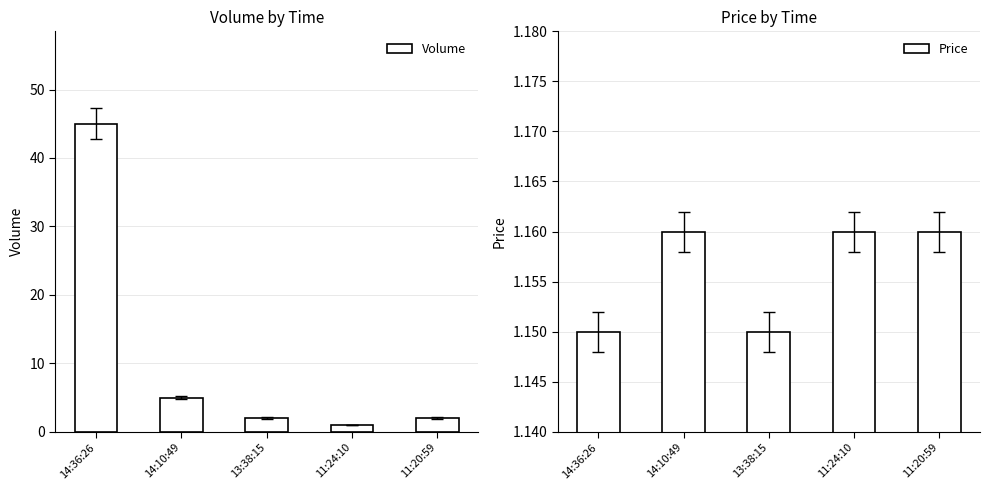

What is the average value of the Volume series?

11